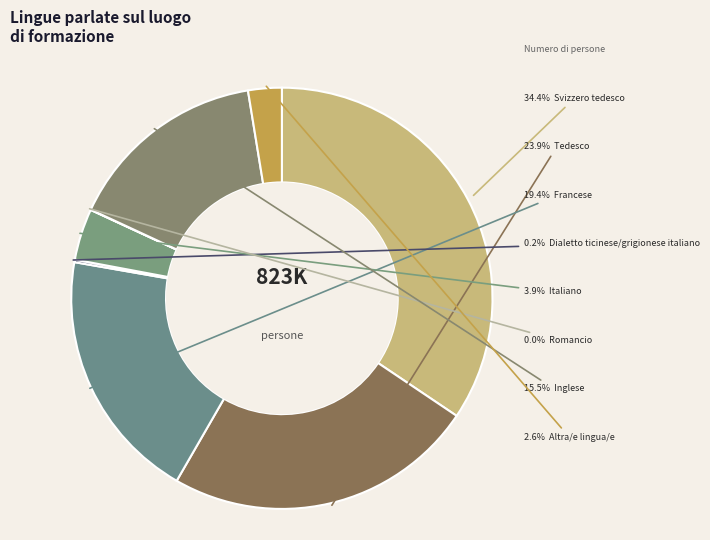

Which category has the smallest portion of the pie?

Romancio